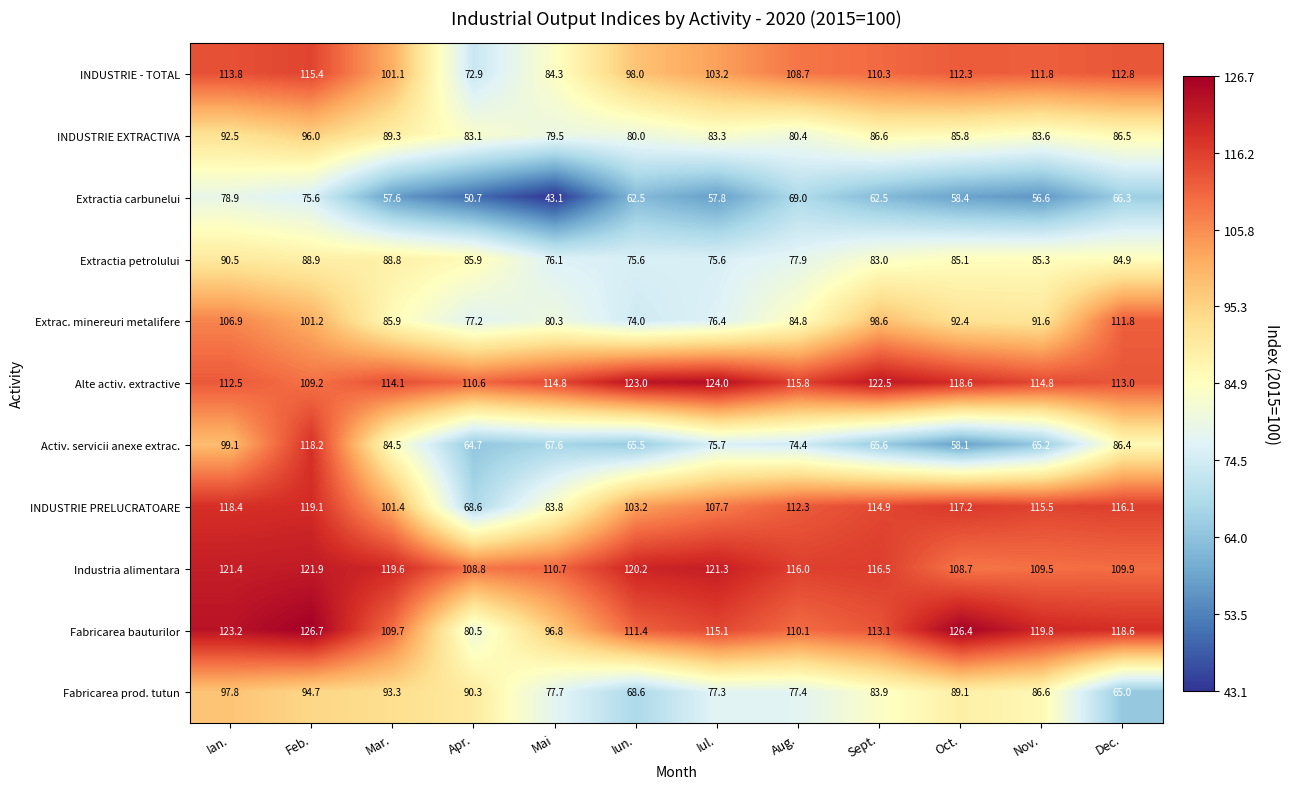

What is the minimum value shown in the chart?

43.1